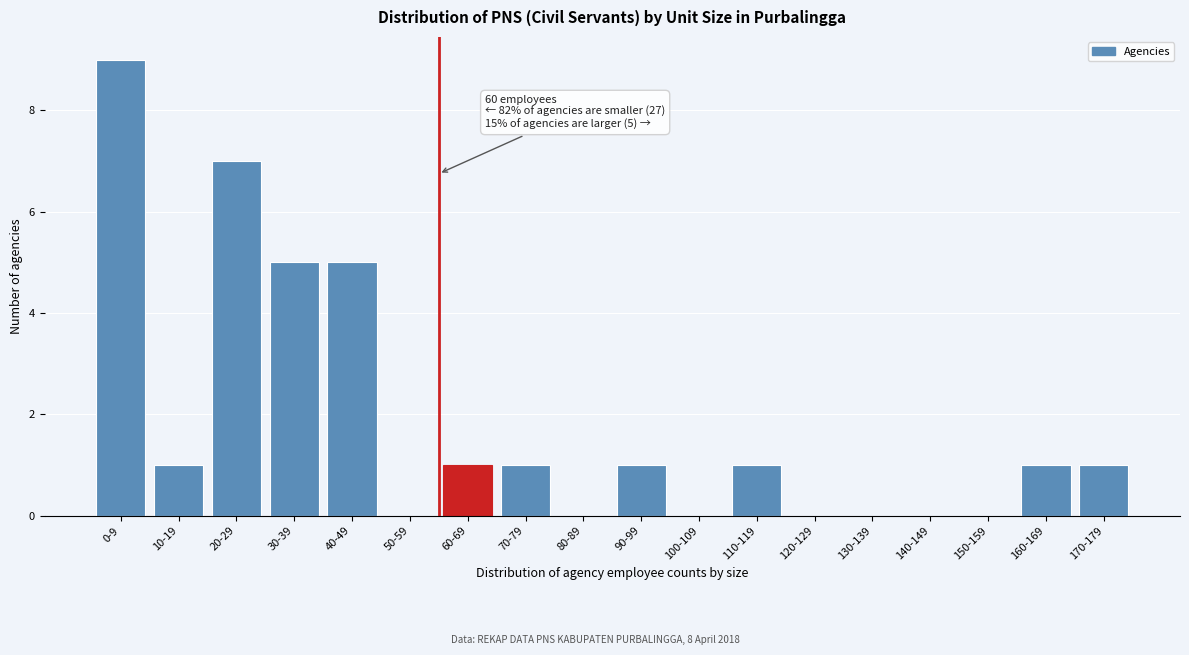

Reading left to right, what are all the values shown in this chart?

0-9=9	10-19=1	20-29=7	30-39=5	40-49=5	50-59=0	60-69=1	70-79=1	80-89=0	90-99=1	100-109=0	110-119=1	120-129=0	130-139=0	140-149=0	150-159=0	160-169=1	170-179=1